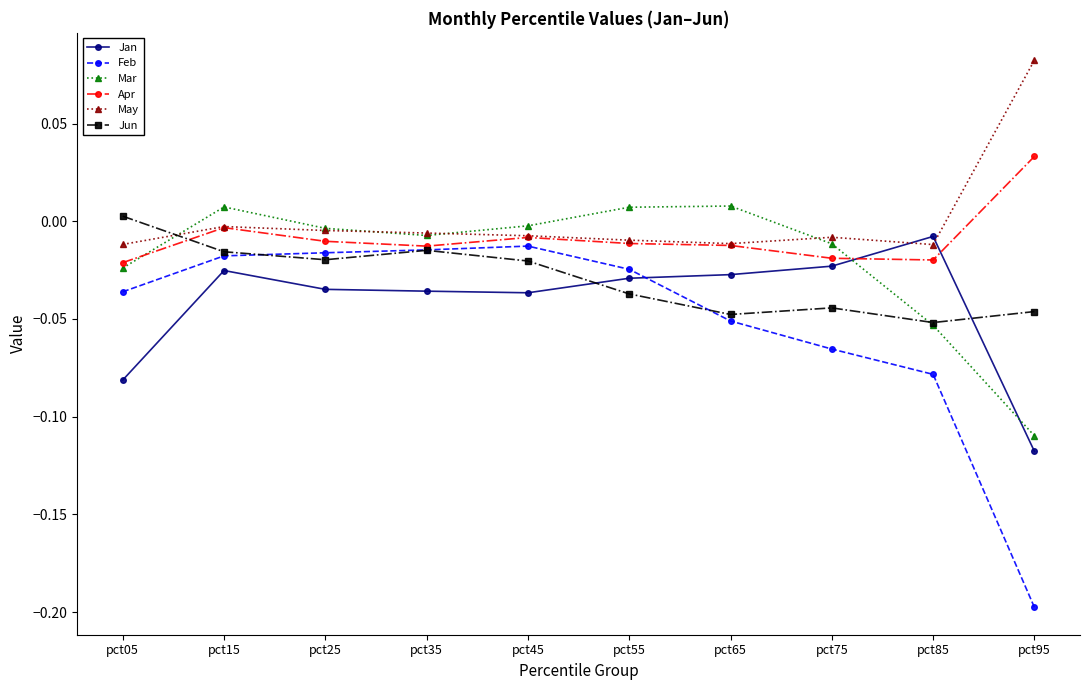

Which series has the largest total across all categories?

May